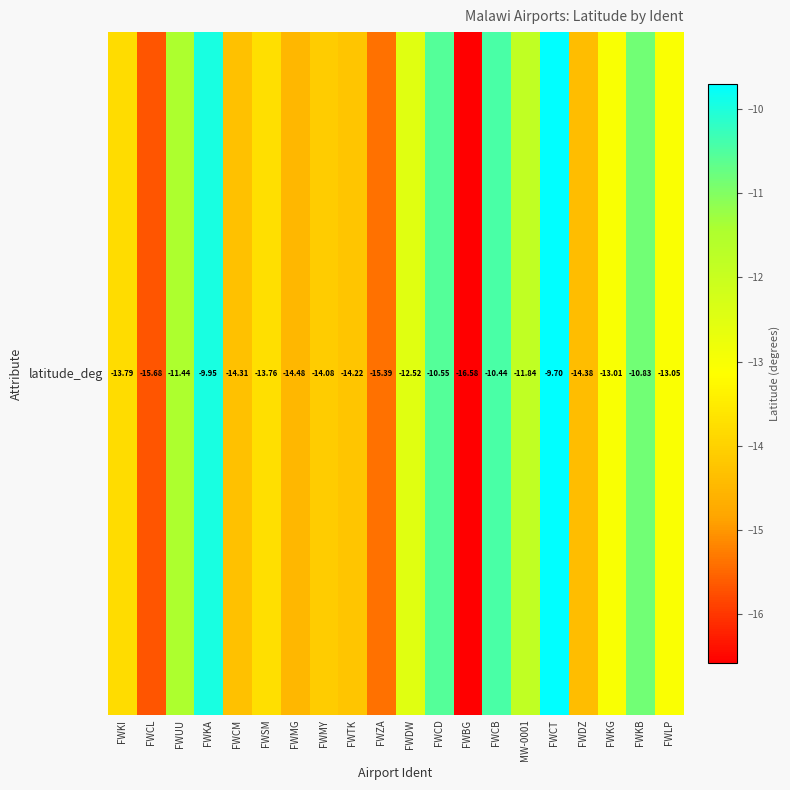

At which category does the chart reach its peak across all series?

FWCT